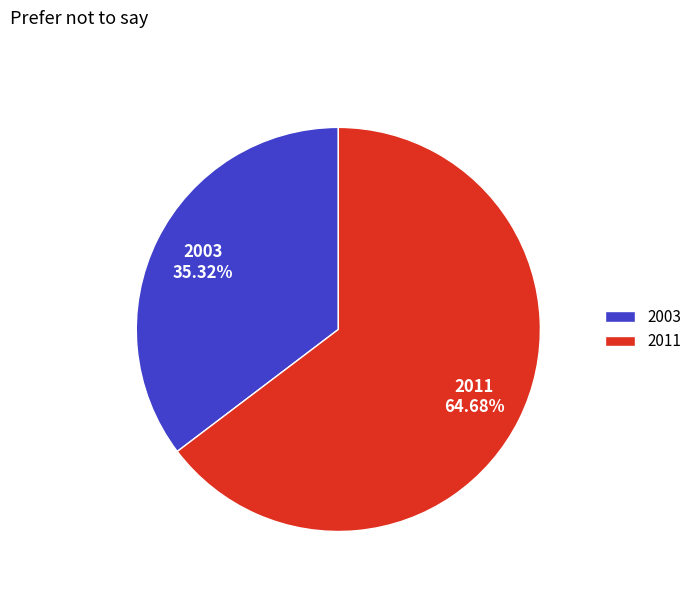

To the nearest percent, what percentage of the pie is 2003?

35%